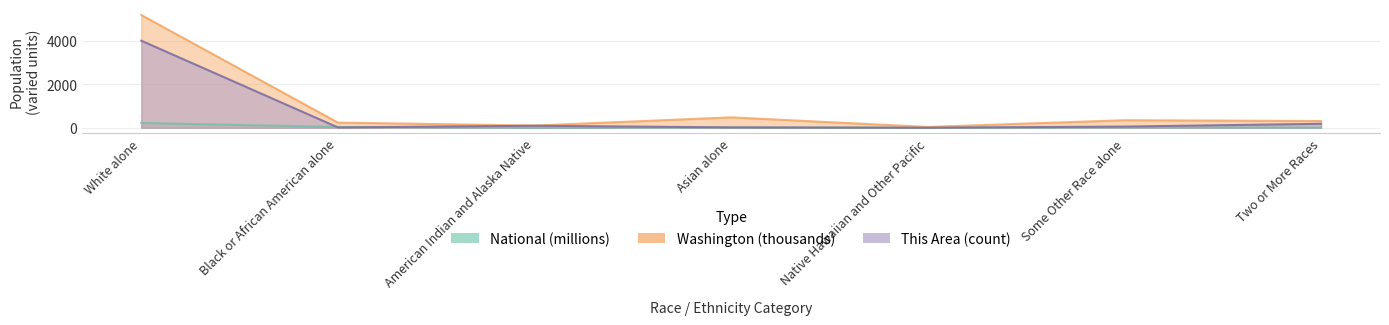

What is the minimum value for This Area?

5.0